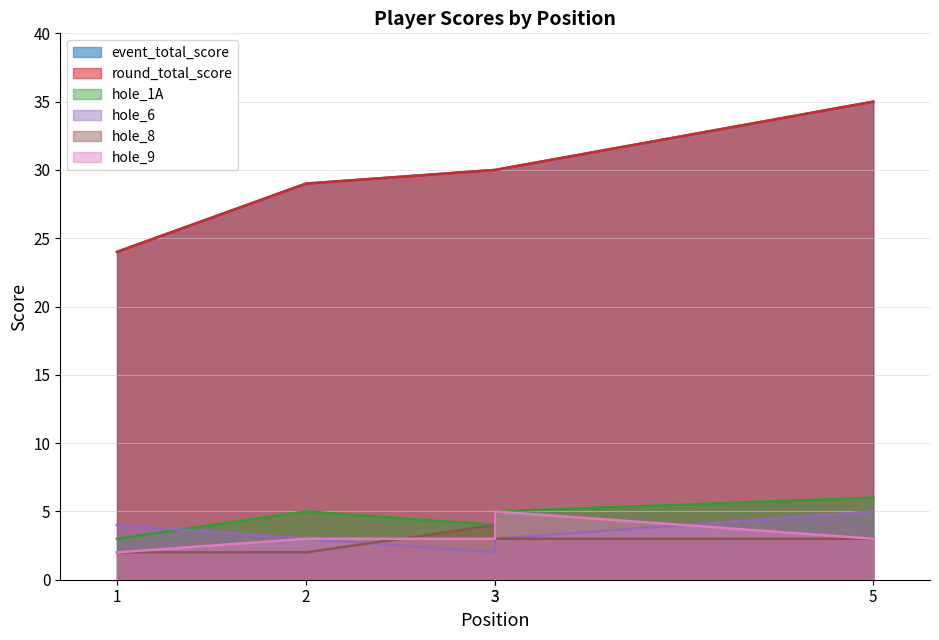

At which category does the chart reach its minimum across all series?

3